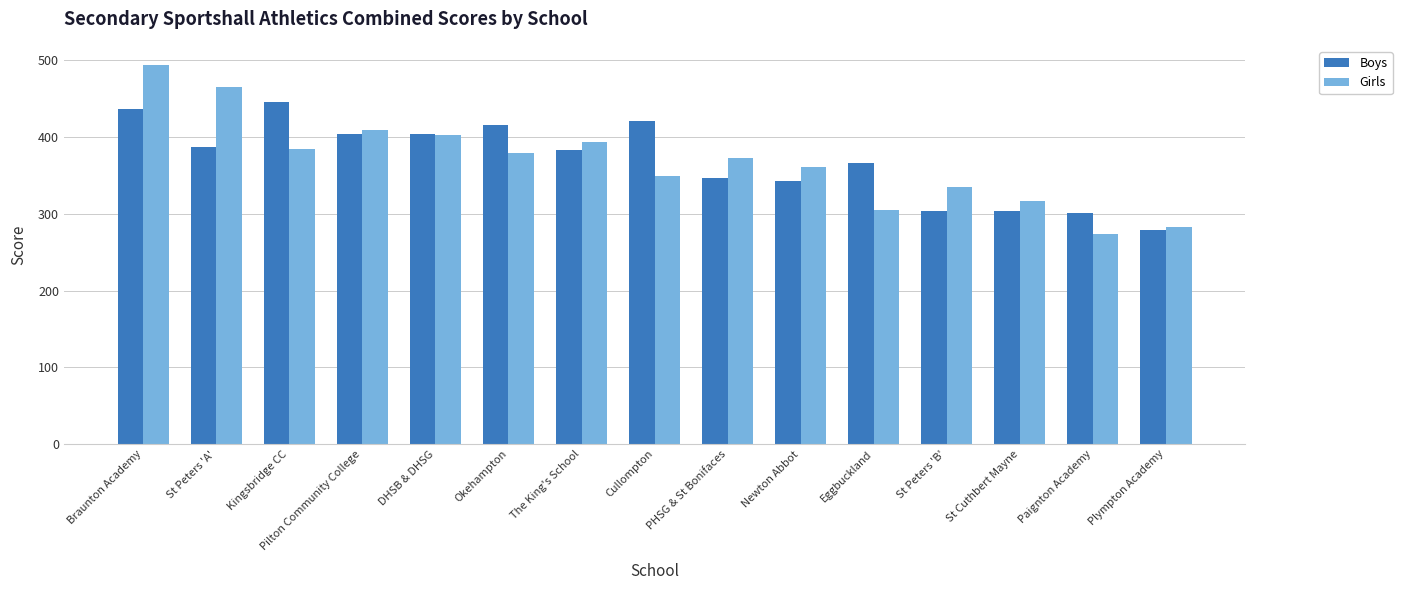

Where does the Boys series first go above 383?

Braunton Academy